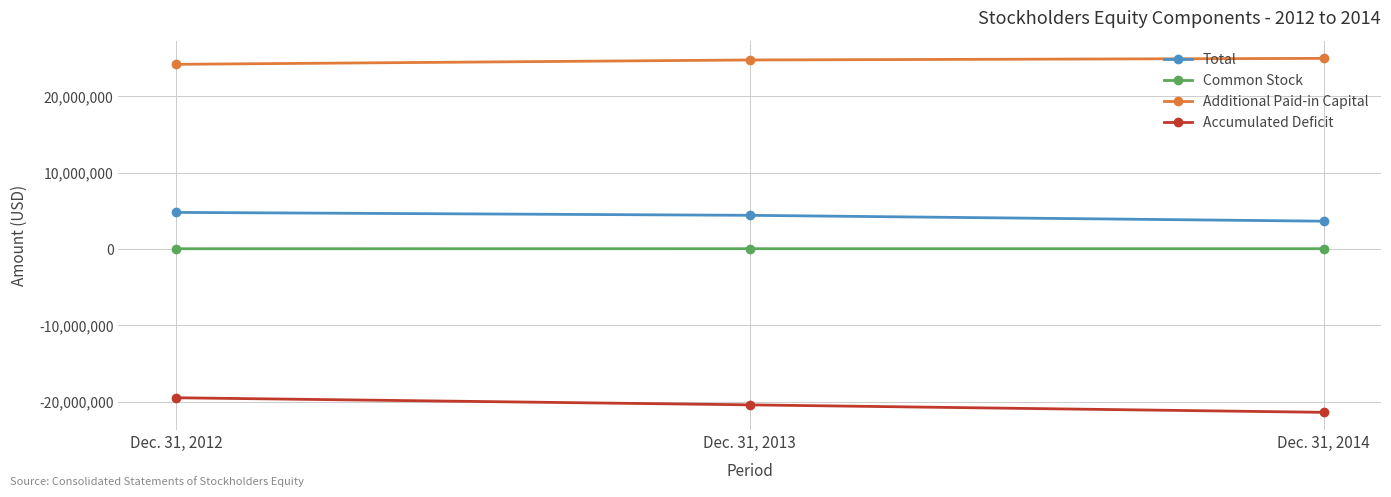

What is the maximum value shown in the chart?

24990927